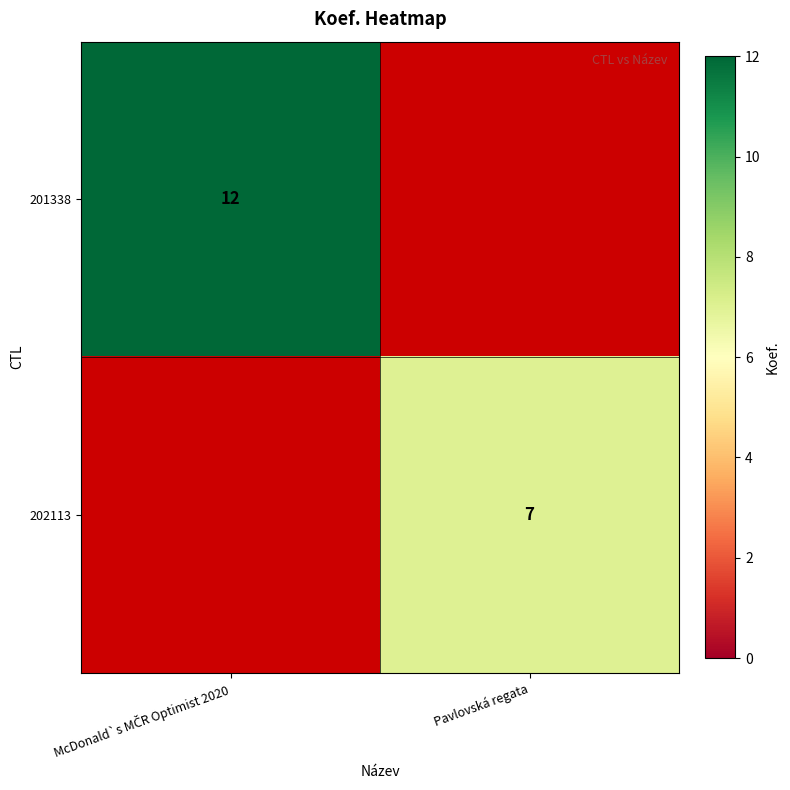

What is the smallest value displayed?

7.0